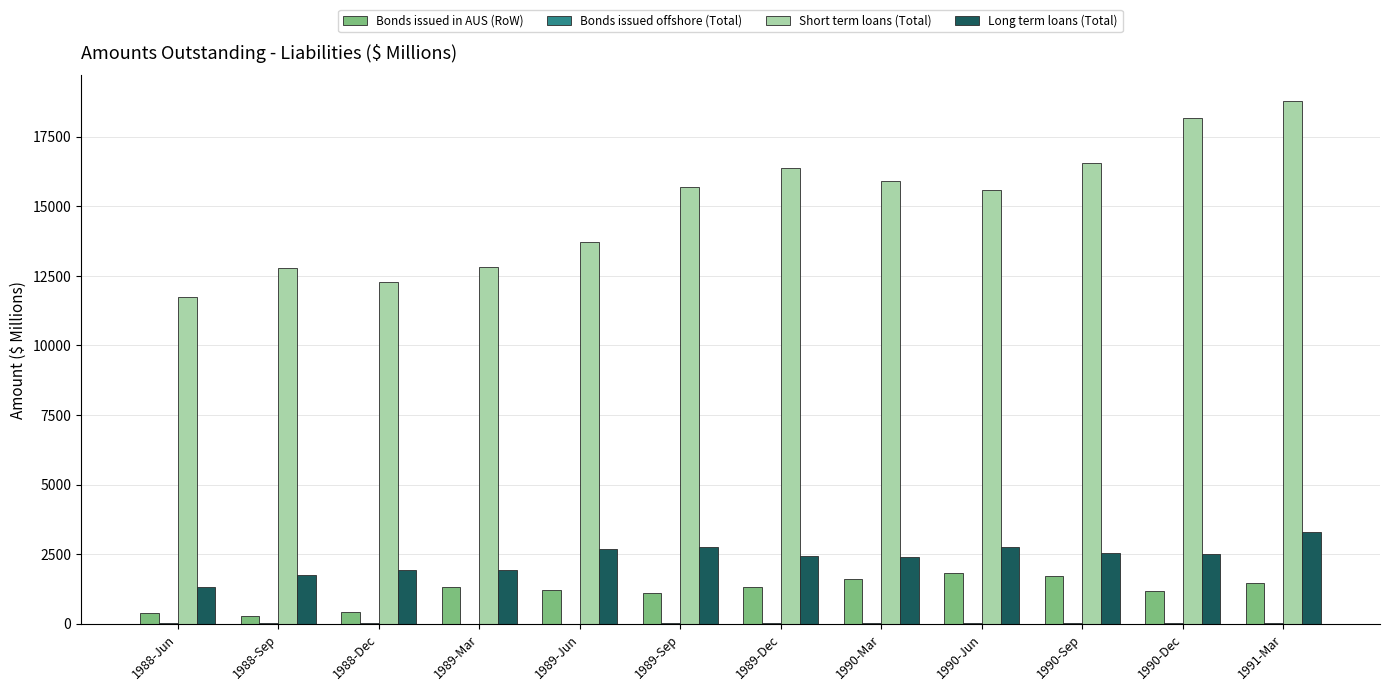

Which series has the largest range (max minus min)?

Short term loans (Total)